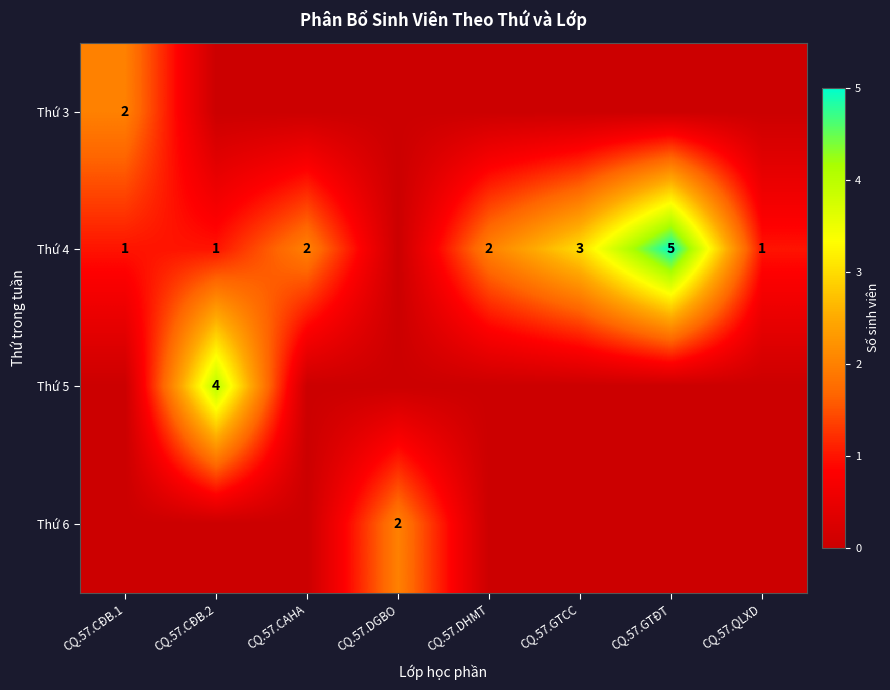

The Thứ 6 series shows 1 at CQ.57.DGBO. True or false?

False